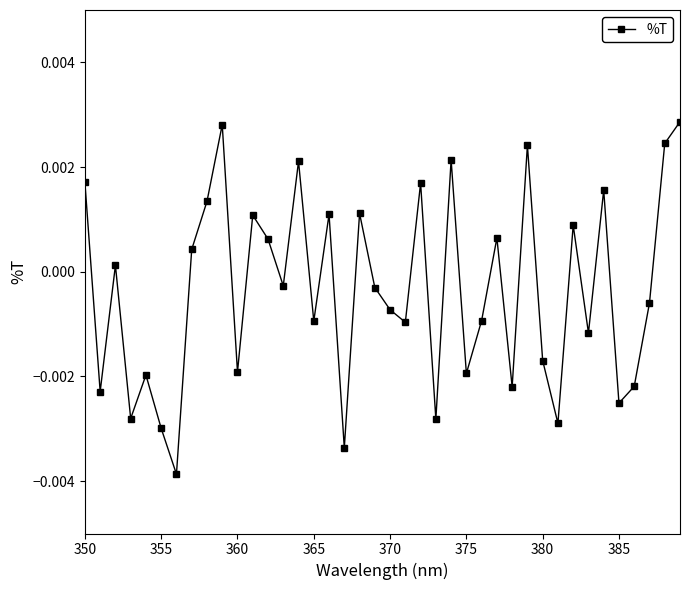

How many interior local valleys (lower than both neighbors) does the data have?

14